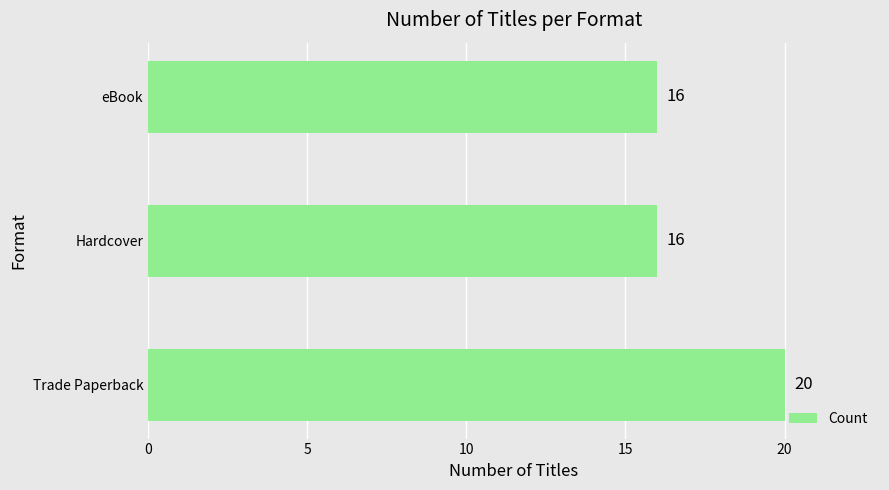

What is the difference between the maximum and minimum values?

4